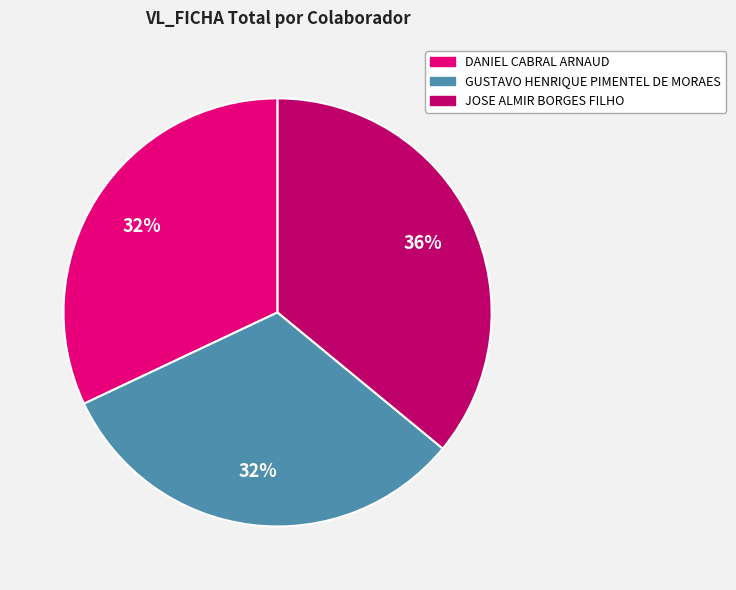

Count the number of slices in the pie.

3